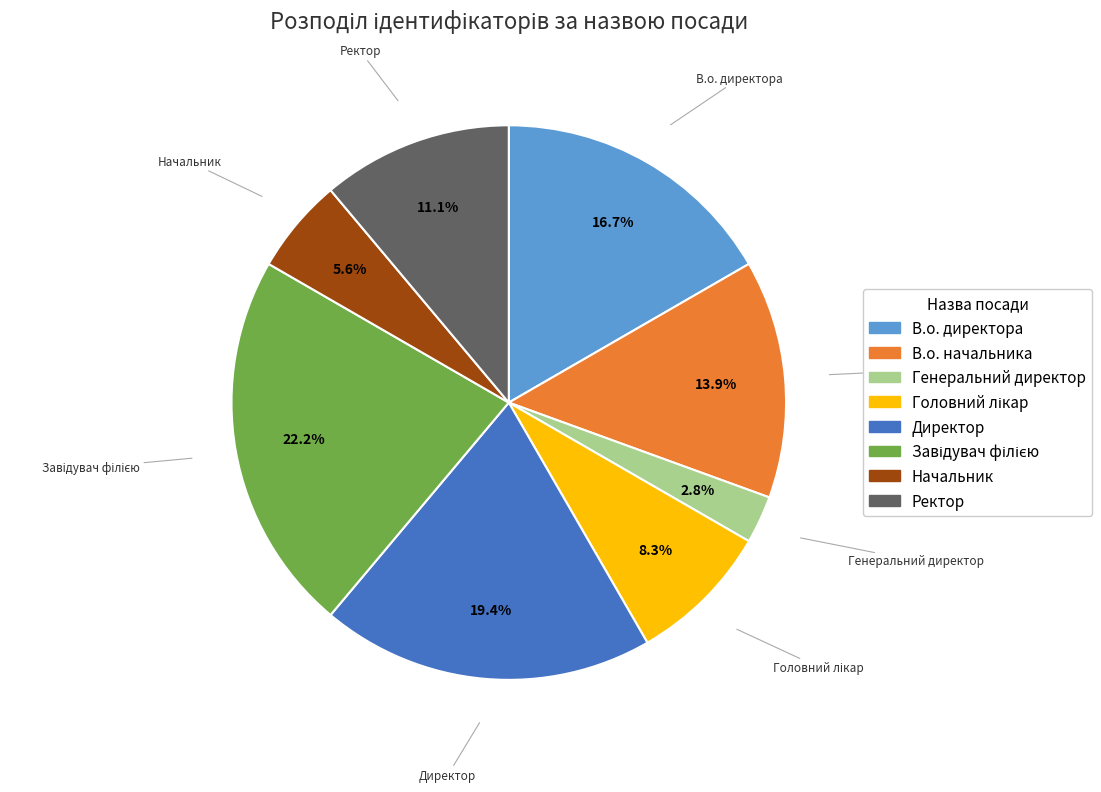

To the nearest percent, what is the combined percentage of В.о. директора and Ректор?

28%